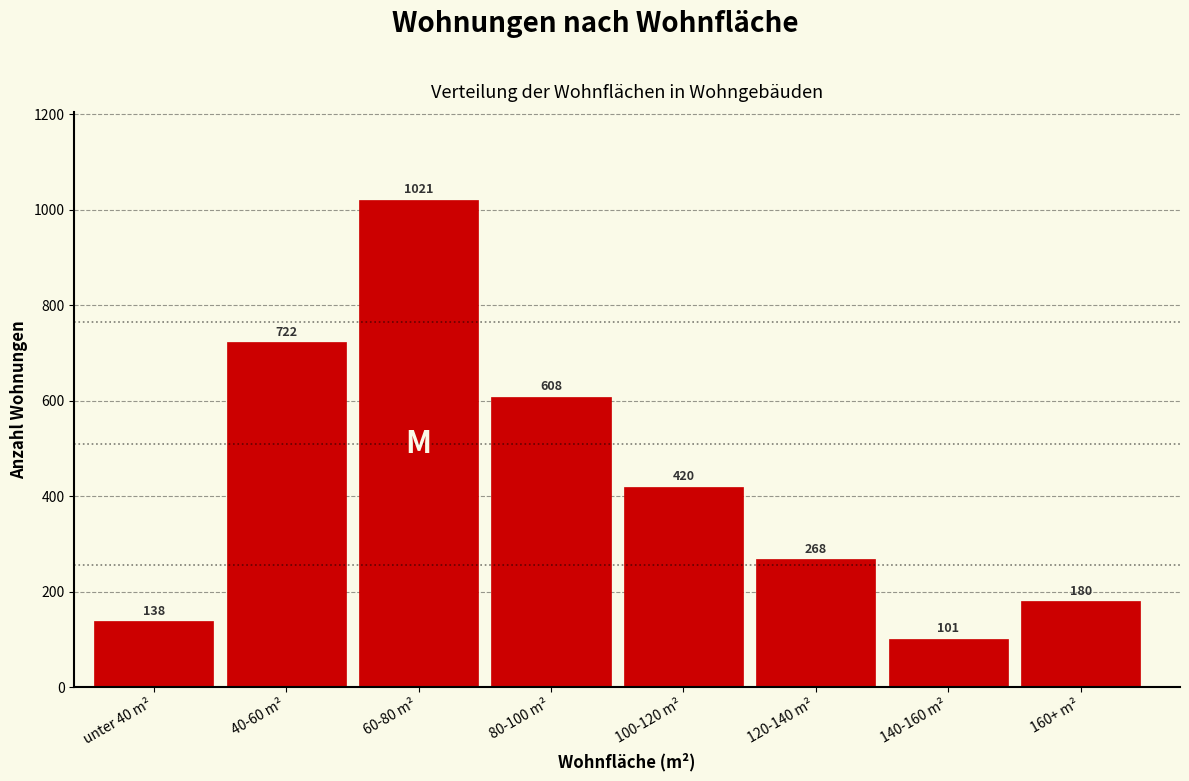

Reading right to left, extract all data points from this chart.

160+ m²=180	140-160 m²=101	120-140 m²=268	100-120 m²=420	80-100 m²=608	60-80 m²=1021	40-60 m²=722	unter 40 m²=138